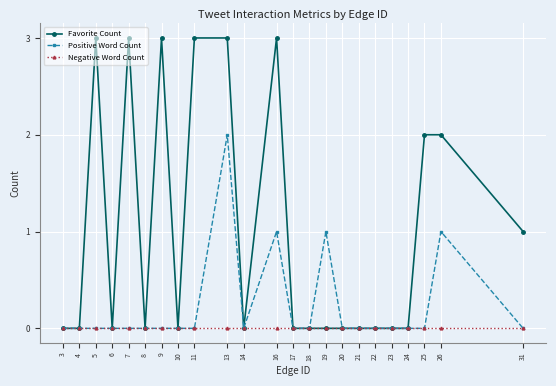

What is the sum of all Favorite Count values?

23